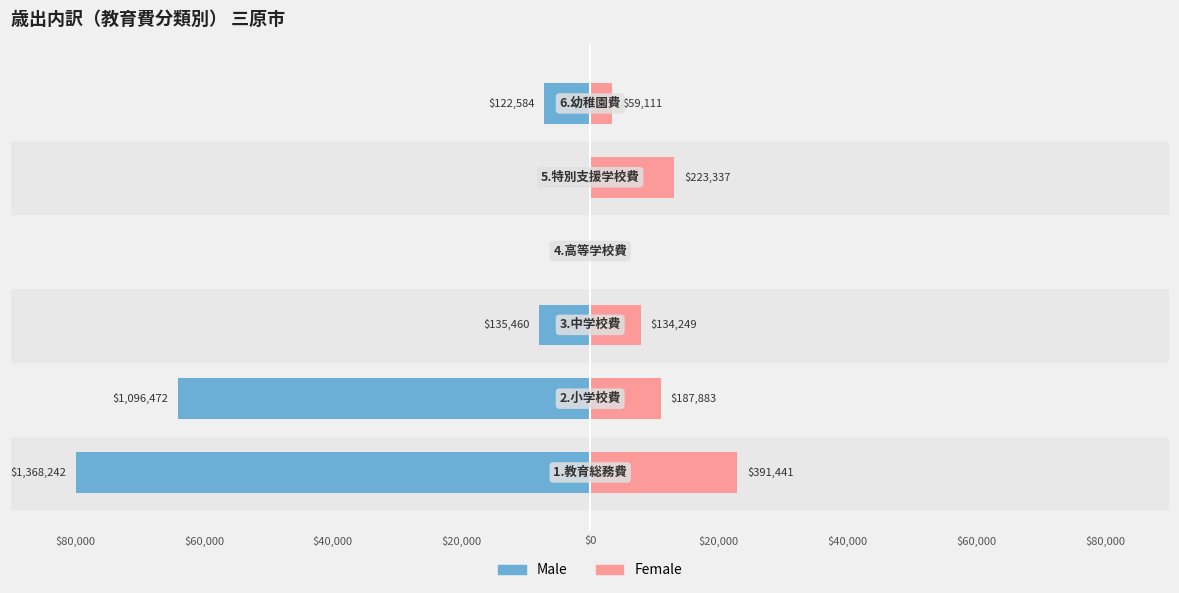

At how many categories does at least one series exceed -73810?

6